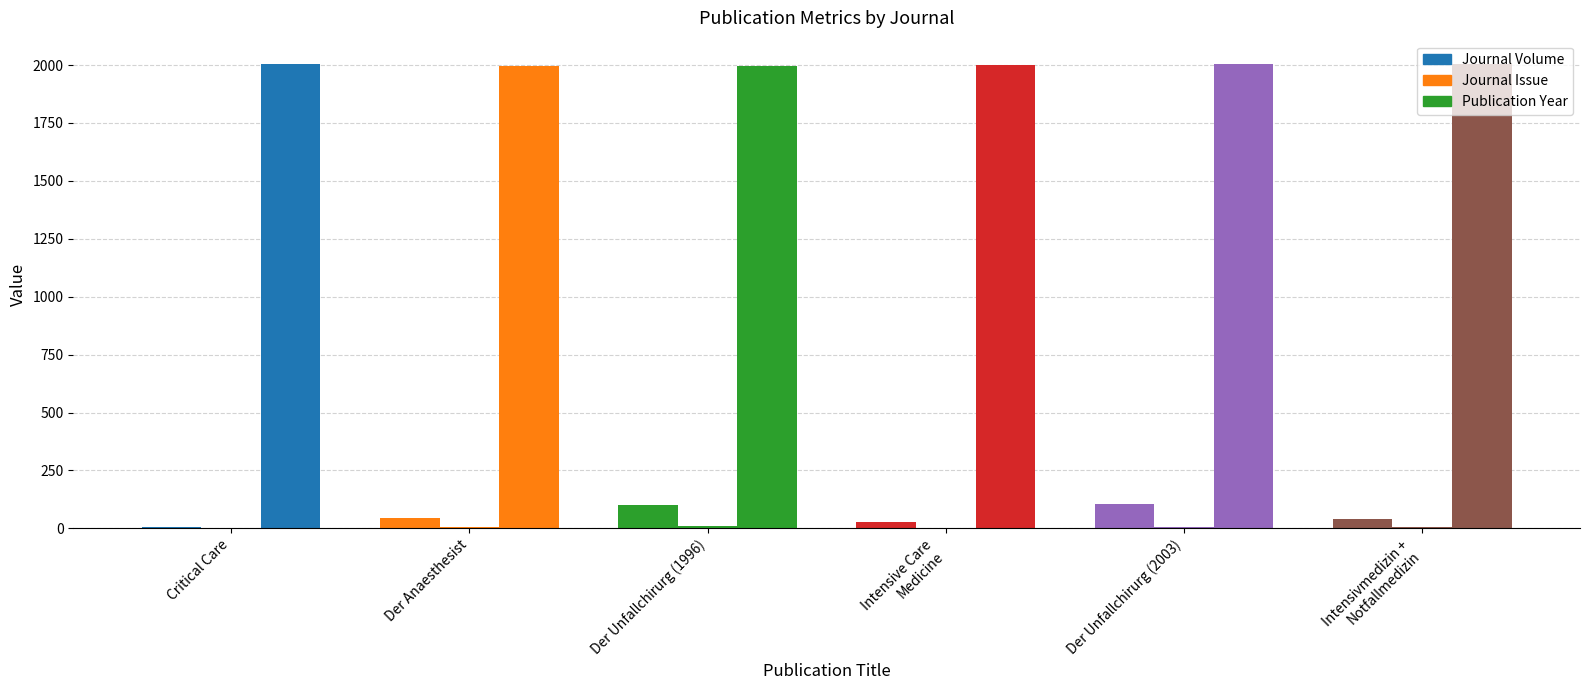

How many values in the Journal Volume series exceed 44?

2